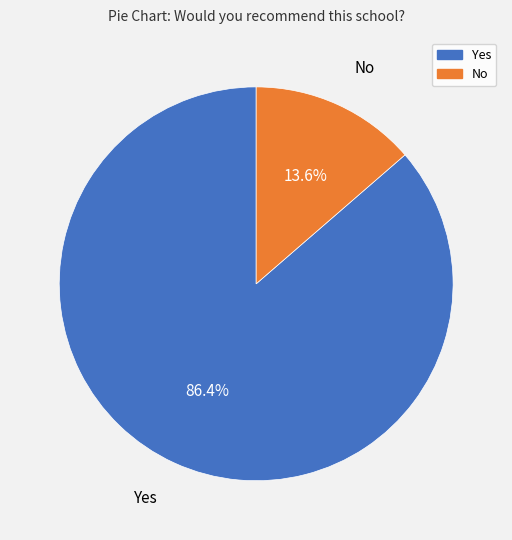

True or false: No accounts for 14% of the total.

True